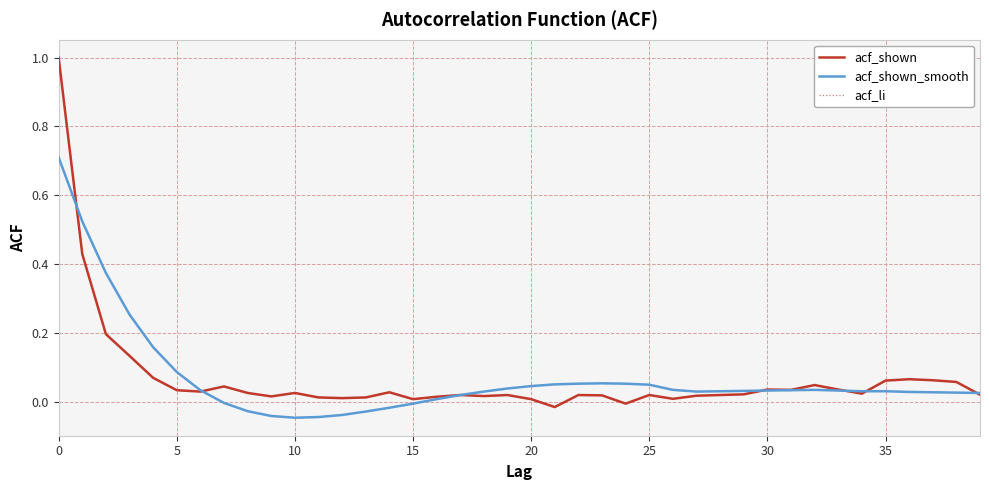

Does the chart display data point markers on the line(s)?

No